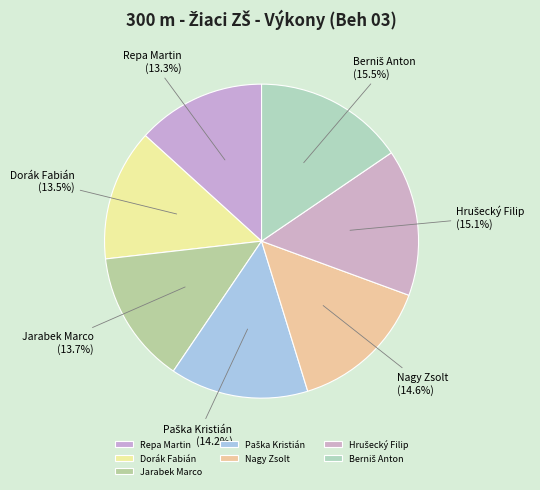

Combined, what portion of the pie is Jarabek Marco and Repa Martin?

27.0%